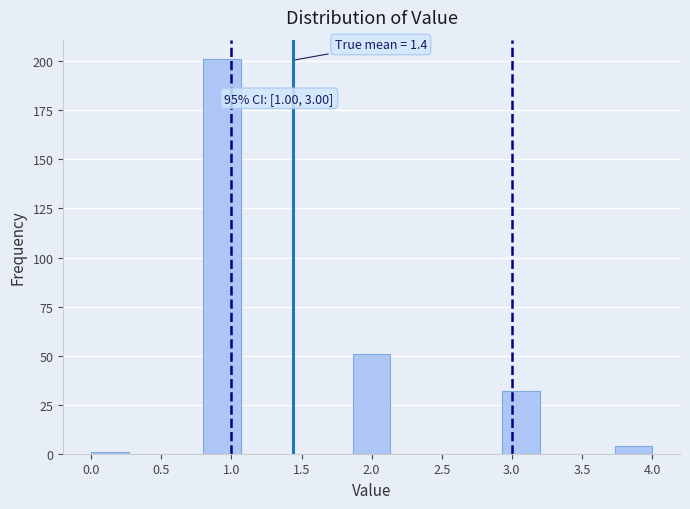

Over which range of the x-axis is the bar tallest?

0.80 to 1.05